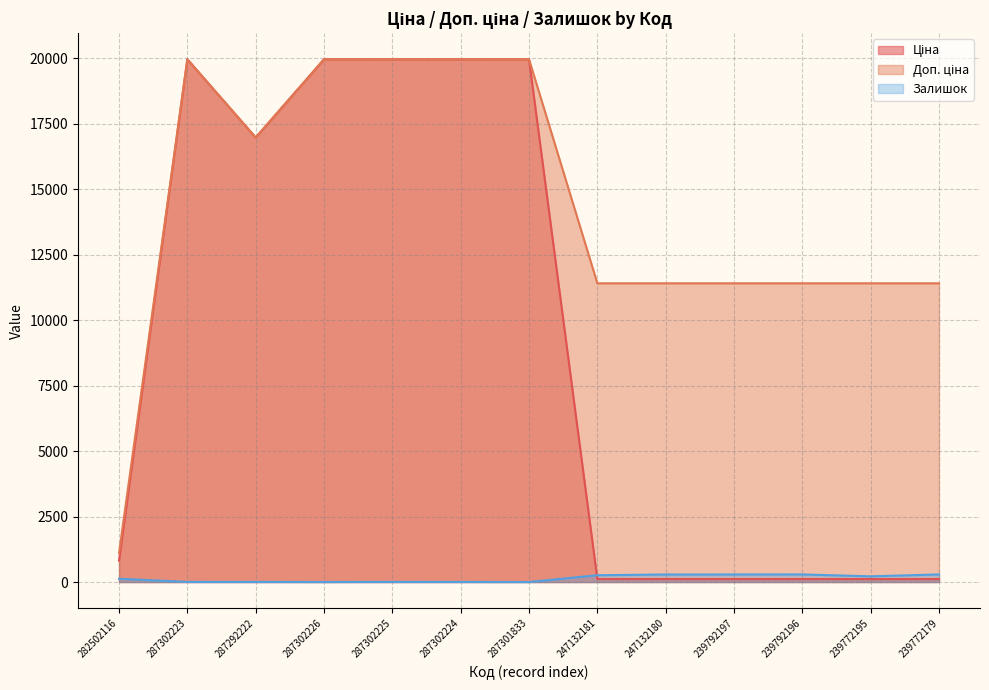

How many series are shown in this chart?

3